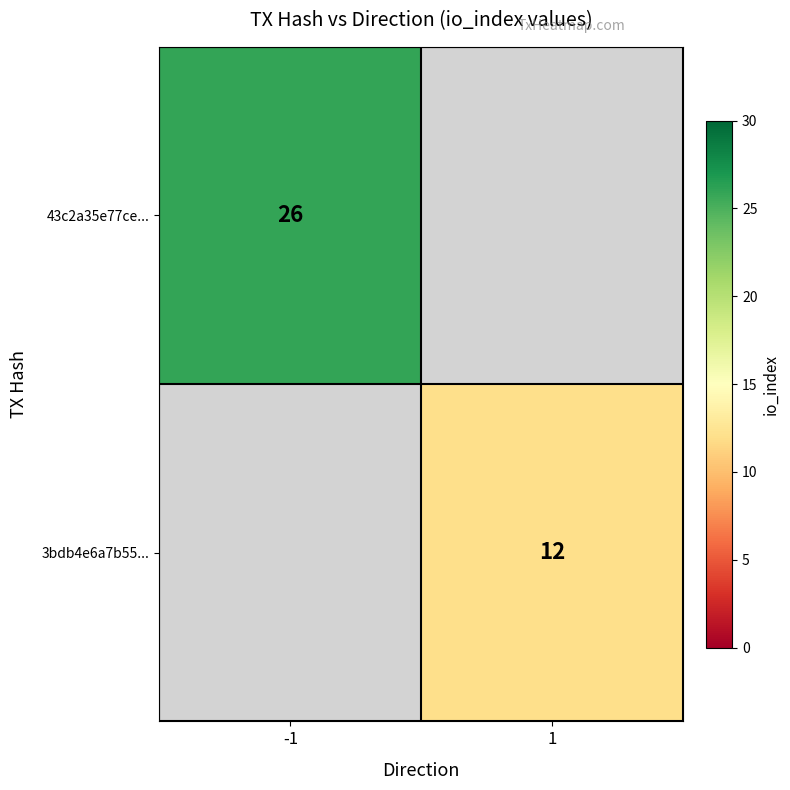

Is it true that 3bdb4e6a7b55... equals 12 at 1?

True